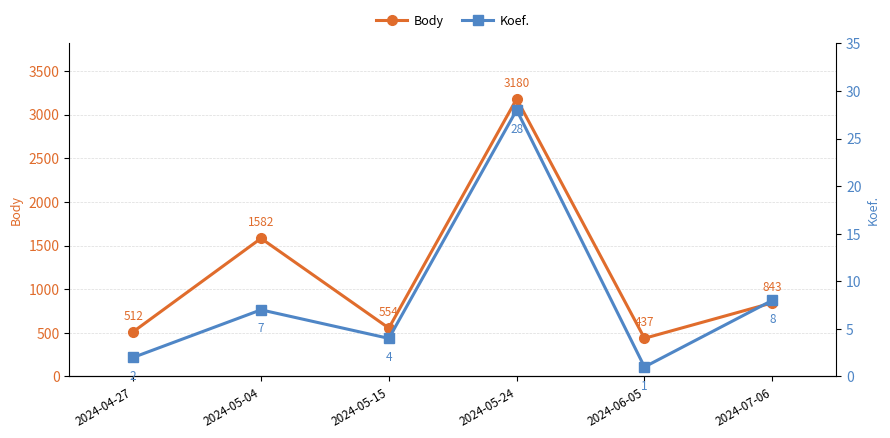

Which label corresponds to the smallest value in the chart?

2024-06-05